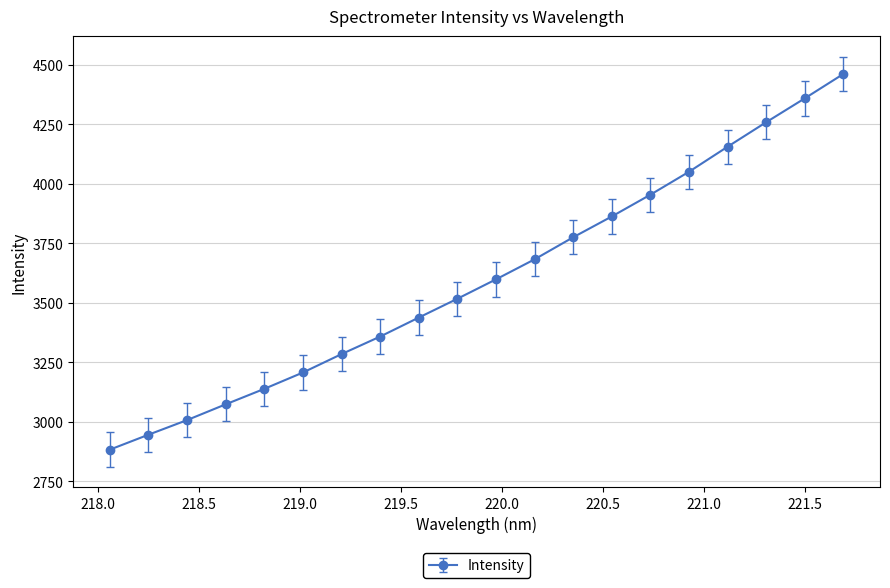

True or false: there are more than 1 points higher than both neighbors.

False